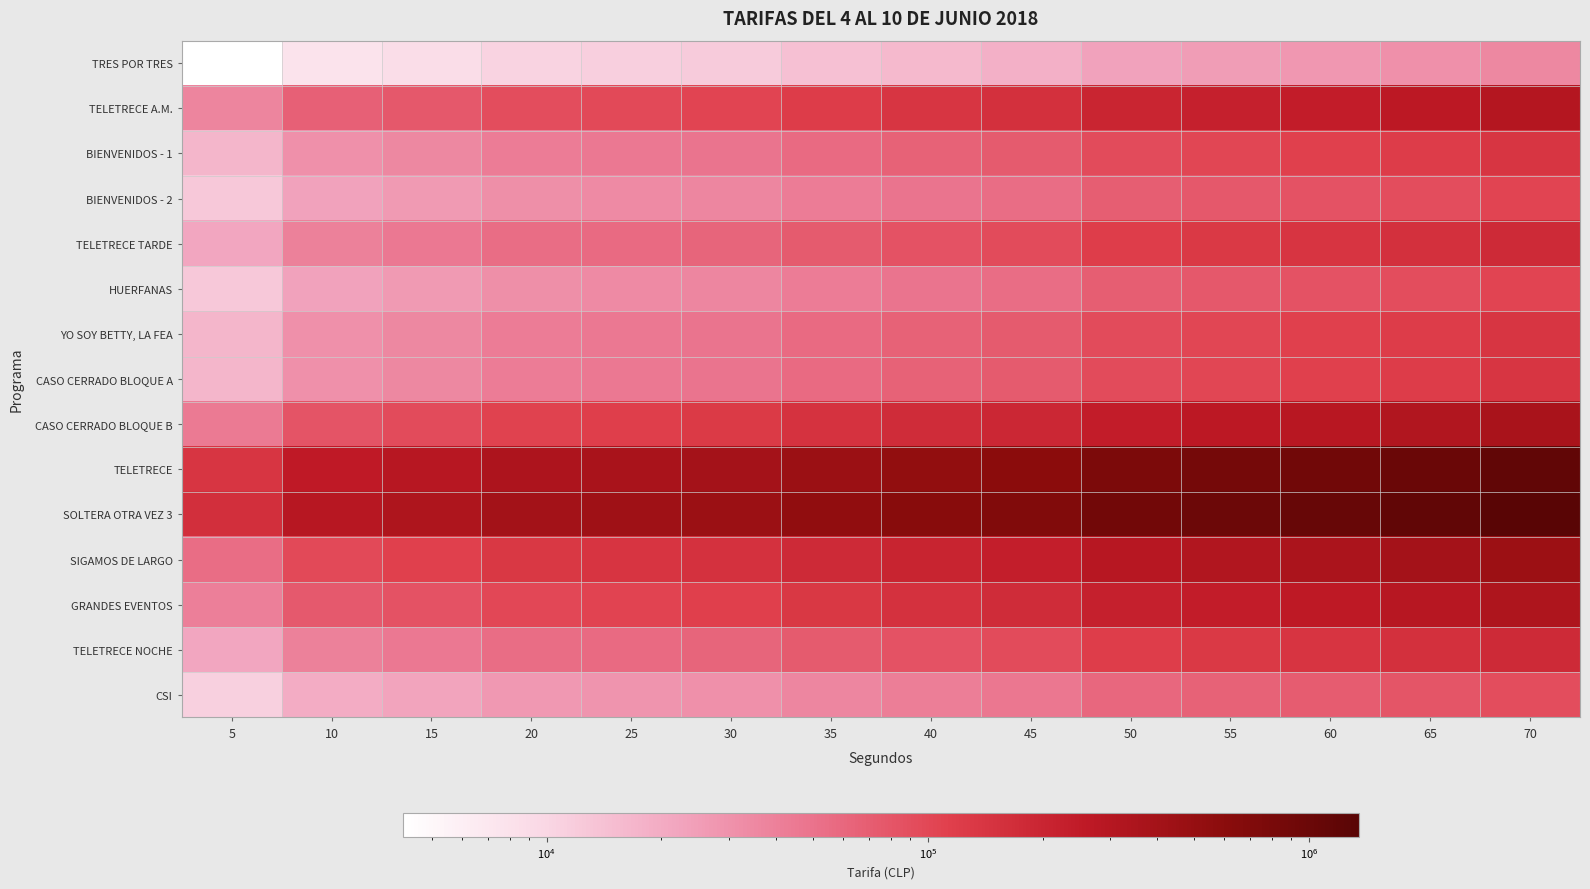

At which category is the sum across all series the highest?

70